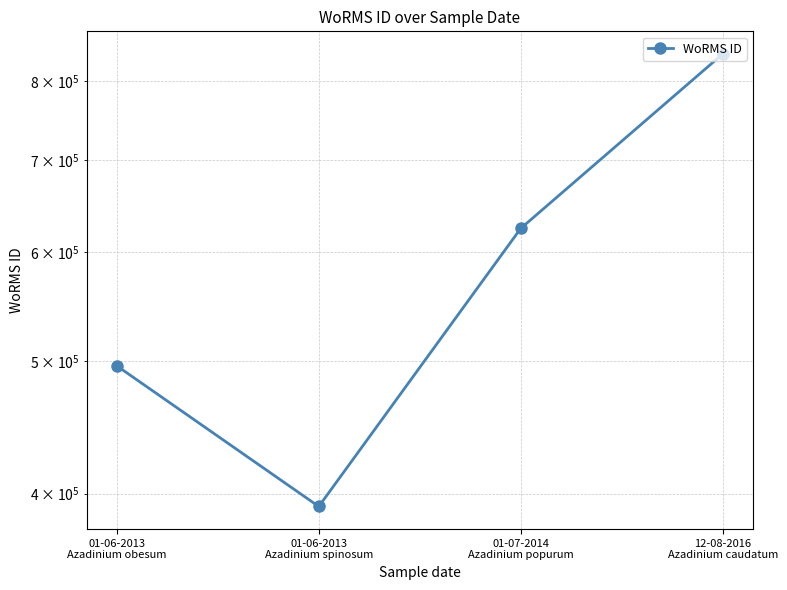

Read the value at 01-06-2013
Azadinium obesum, to the nearest 100.

495800